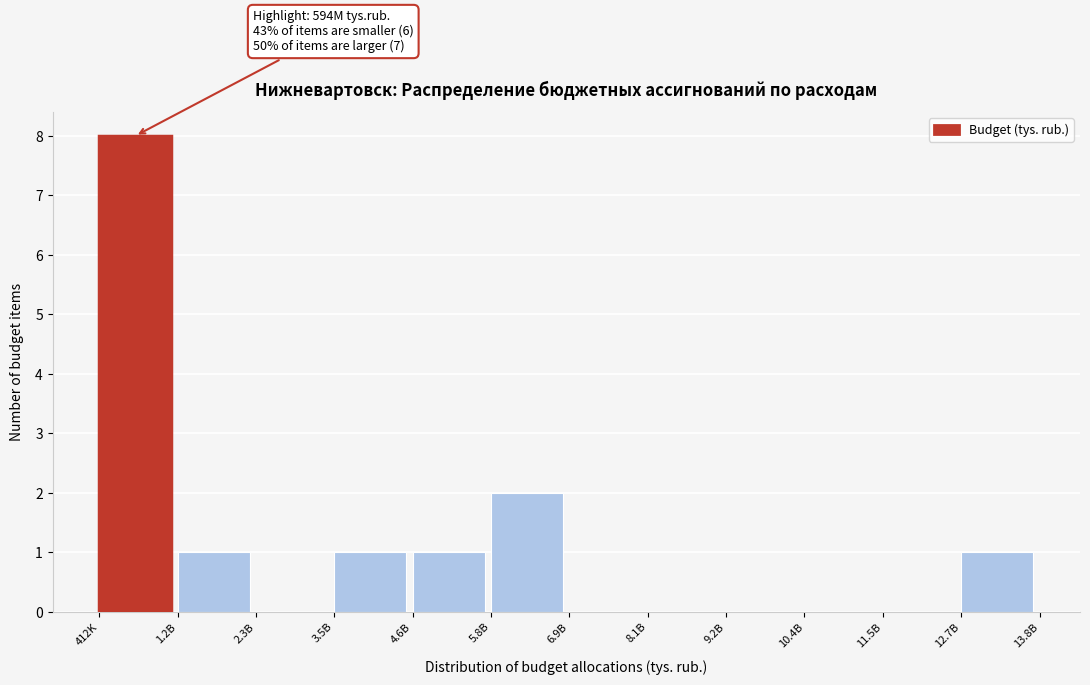

Reading right to left, transcribe all the data shown in this chart.

12.7B=1	11.5B=0	10.4B=0	9.2B=0	8.1B=0	6.9B=0	5.8B=2	4.6B=1	3.5B=1	2.3B=0	1.2B=1	412K=8